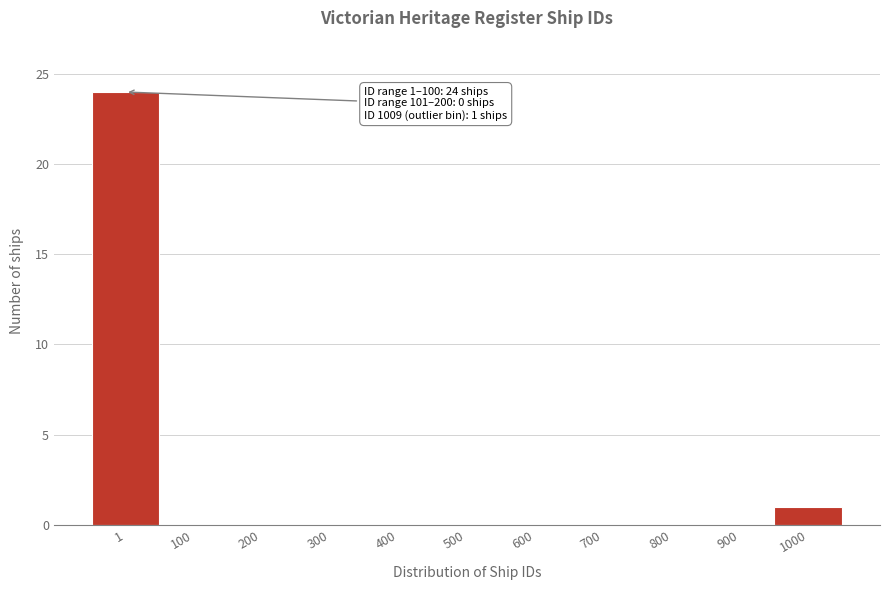

Reading right to left, what are all the values shown in this chart?

1000=1	900=0	800=0	700=0	600=0	500=0	400=0	300=0	200=0	100=0	1=24